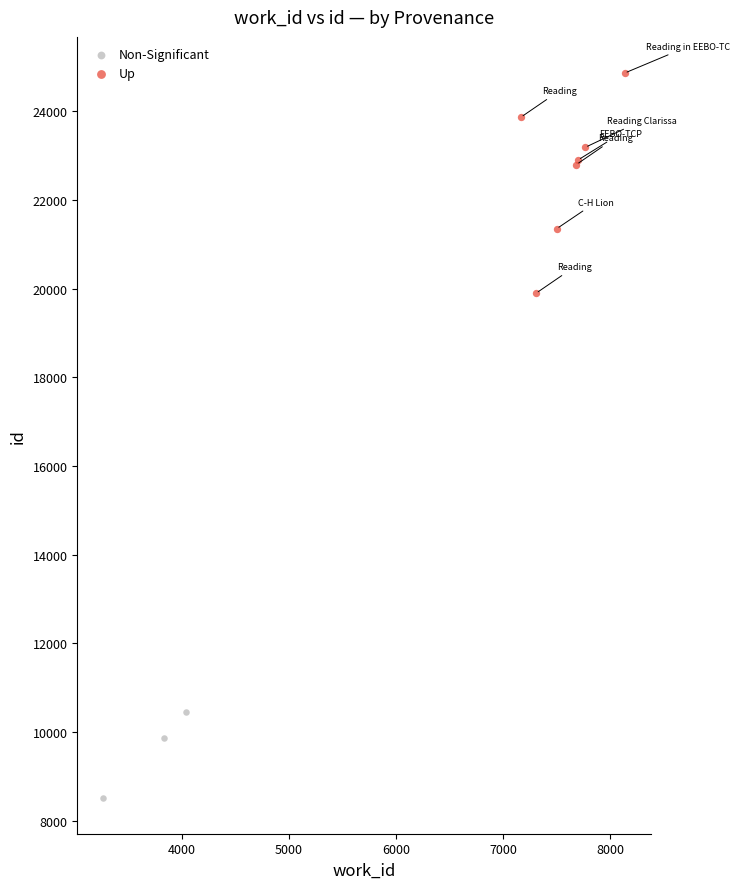

Which series has the largest Y range (max minus min)?

Up